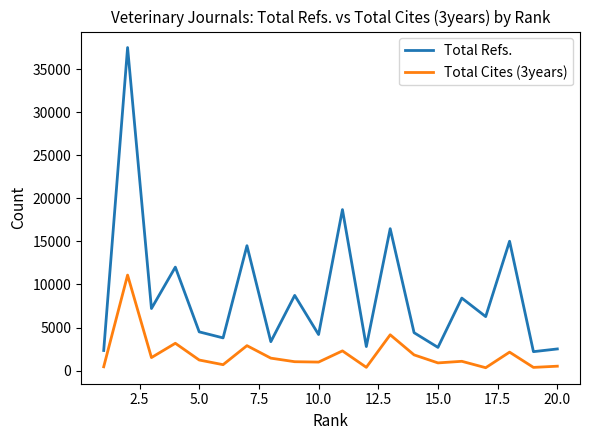

What is the difference between the maximum and minimum values in the Total Refs. series?

35332